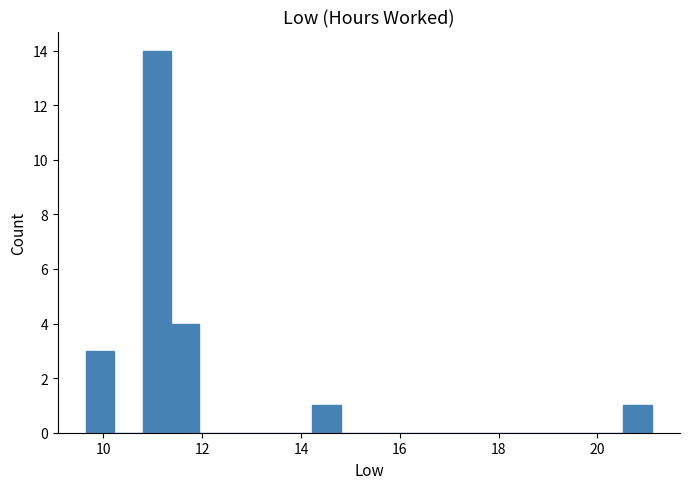

Read against the x-axis, roughly where is the centre of the tallest bar?

11.0